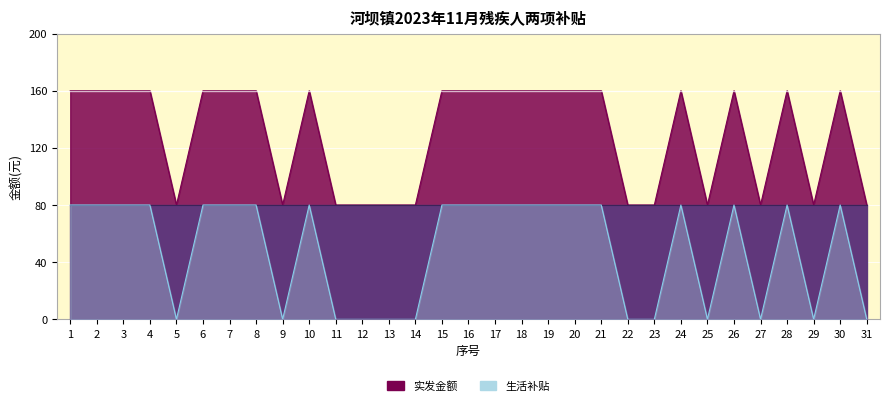

What is the approximate value of 生活补贴 at 28, to the nearest 5?

80